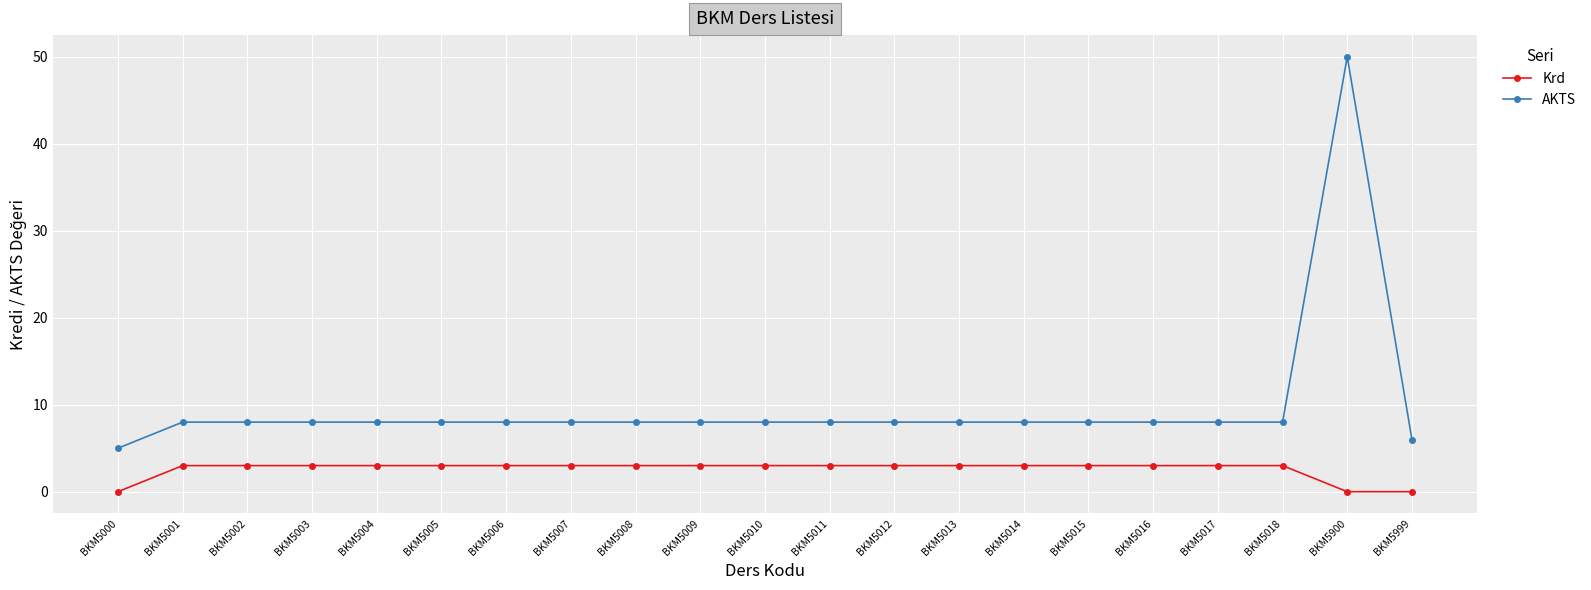

Reading right to left, what are all the values shown in this chart?

Krd: BKM5999=0	BKM5900=0	BKM5018=3	BKM5017=3	BKM5016=3	BKM5015=3	BKM5014=3	BKM5013=3	BKM5012=3	BKM5011=3	BKM5010=3	BKM5009=3	BKM5008=3	BKM5007=3	BKM5006=3	BKM5005=3	BKM5004=3	BKM5003=3	BKM5002=3	BKM5001=3	BKM5000=0
AKTS: BKM5999=6	BKM5900=50	BKM5018=8	BKM5017=8	BKM5016=8	BKM5015=8	BKM5014=8	BKM5013=8	BKM5012=8	BKM5011=8	BKM5010=8	BKM5009=8	BKM5008=8	BKM5007=8	BKM5006=8	BKM5005=8	BKM5004=8	BKM5003=8	BKM5002=8	BKM5001=8	BKM5000=5